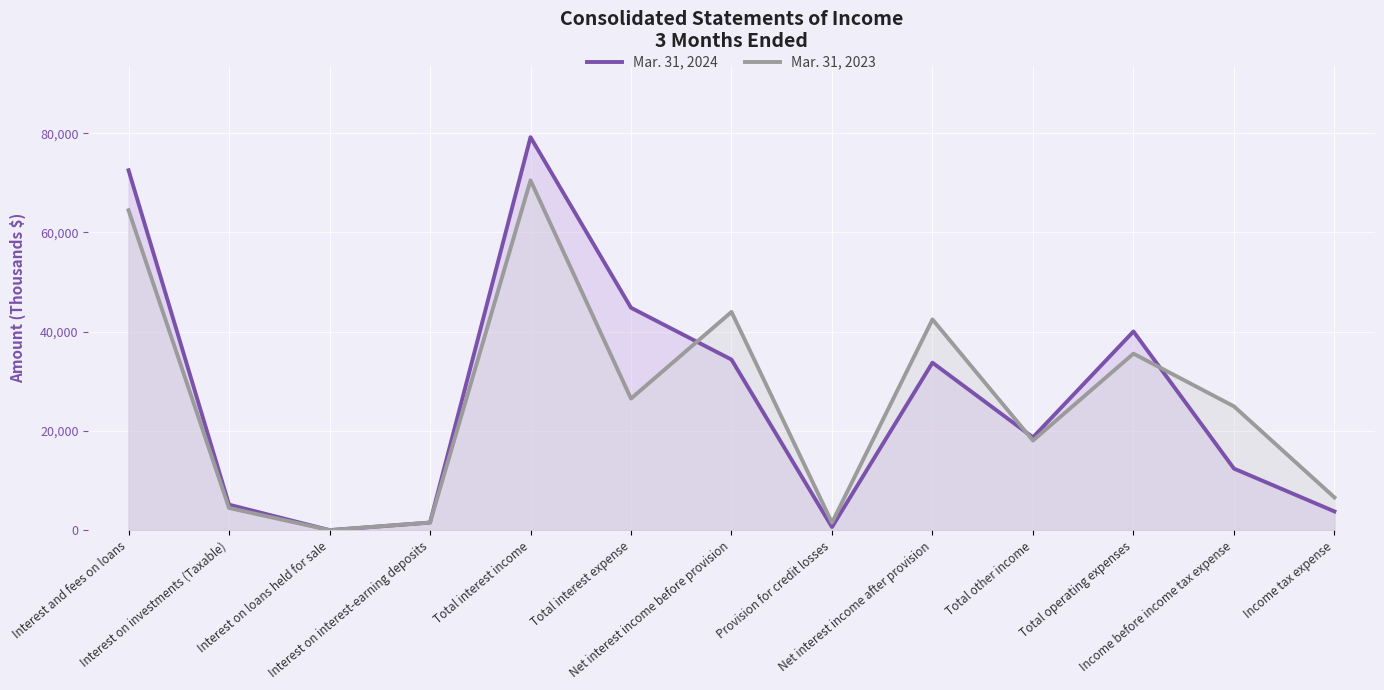

Which series changed the most between Interest on interest-earning deposits and Total interest expense?

Mar. 31, 2024